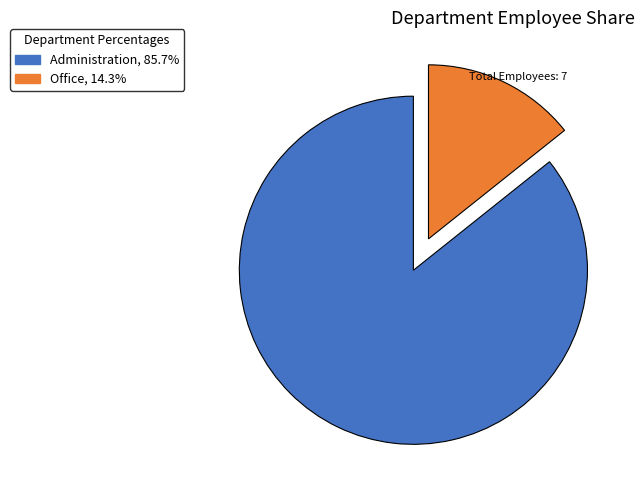

How many slices are in this pie chart?

2